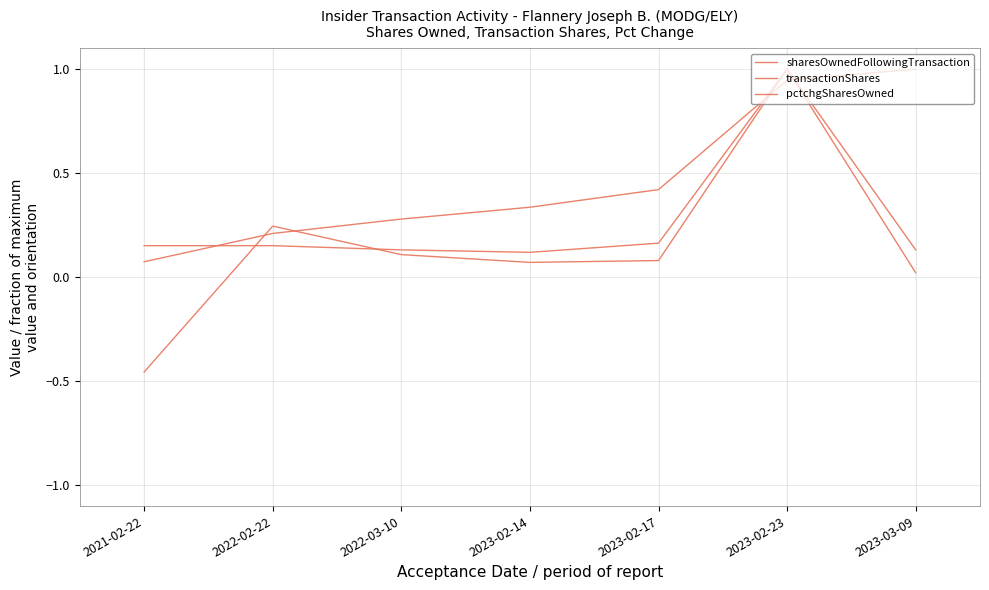

True or false: sharesOwnedFollowingTransaction has more than 1 interior local peaks.

False